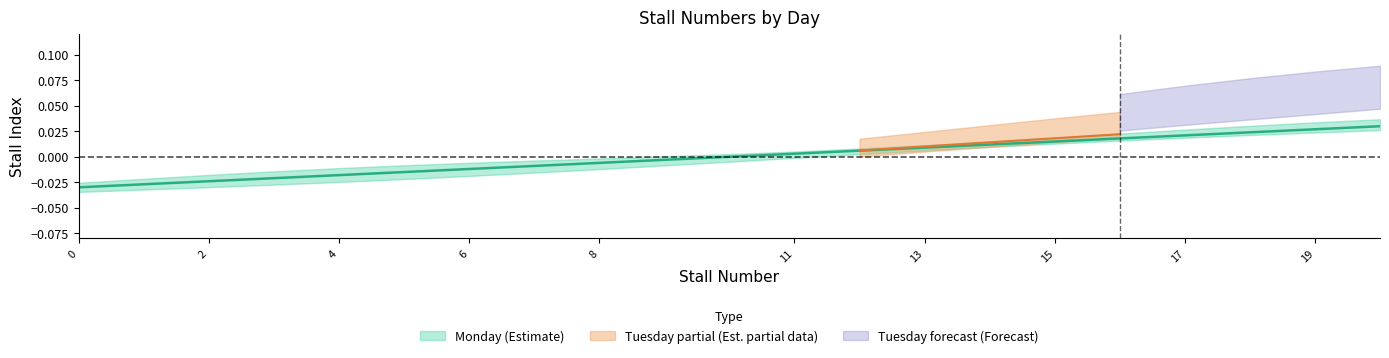

How many positive values are there?

10